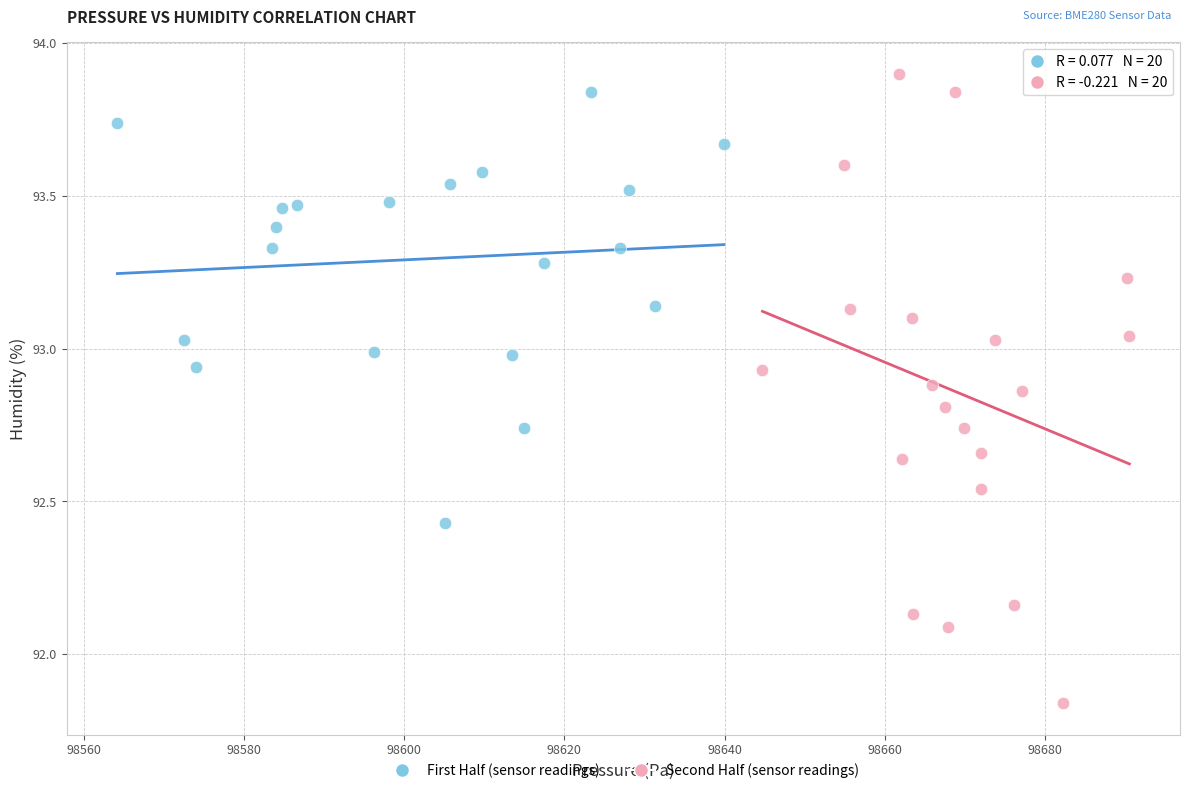

Which series reaches the minimum Y coordinate?

Second Half (sensor readings)